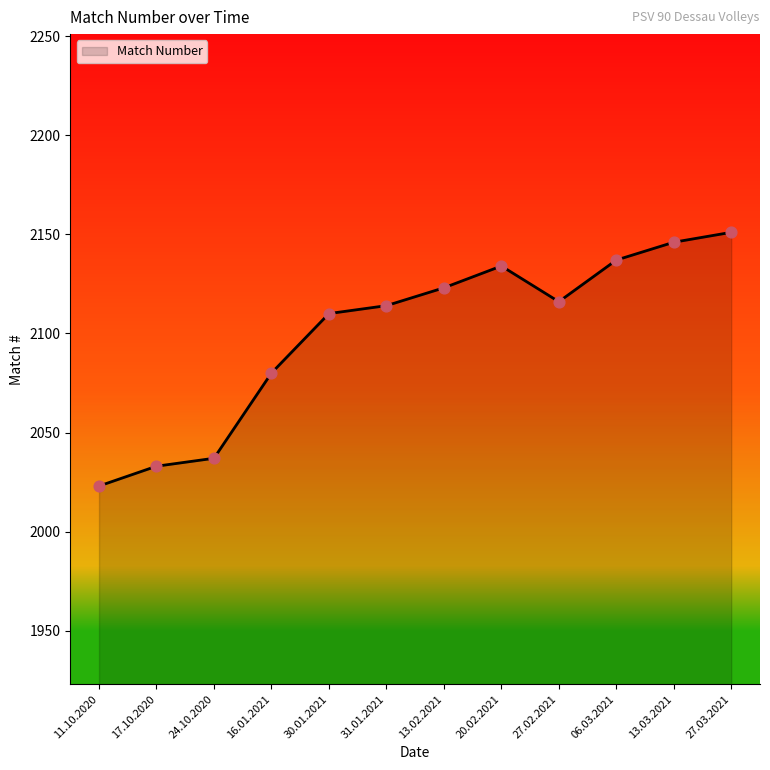

What is the ratio of the value at 31.01.2021 to the value at 27.02.2021?

1.0